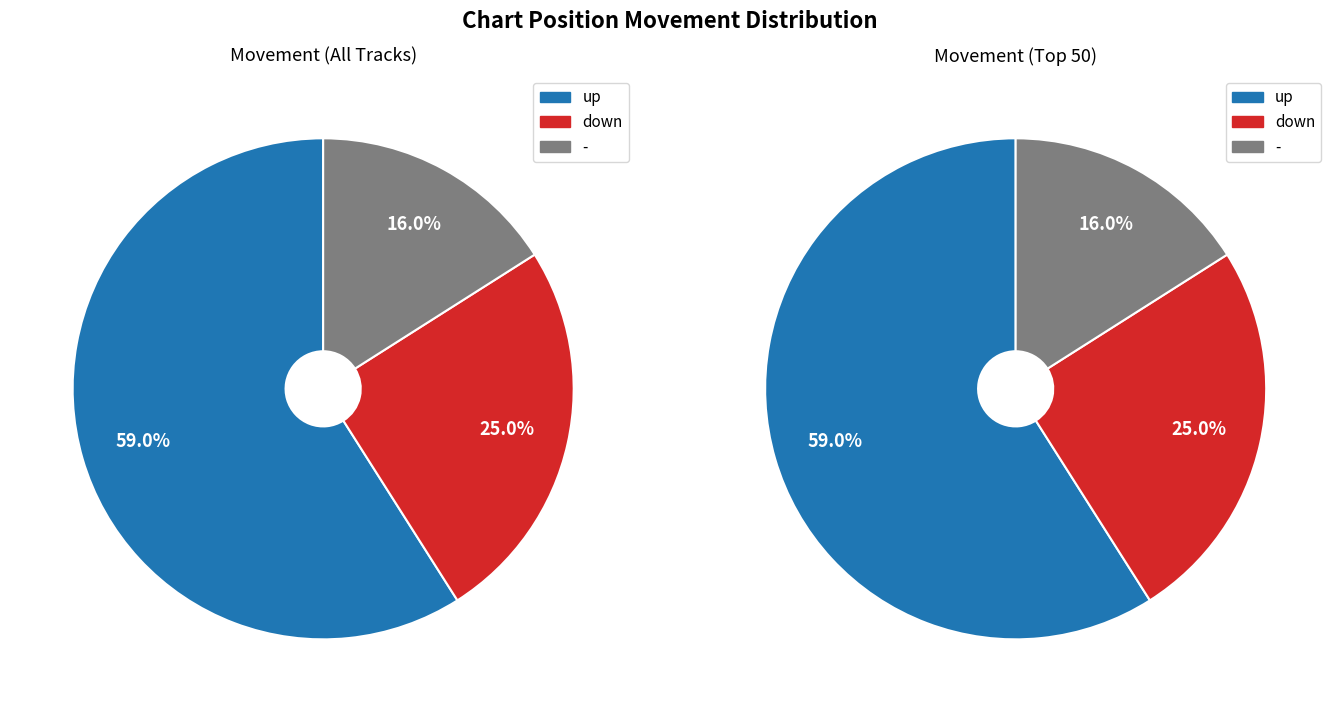

What is the change in value from up to down?

-34